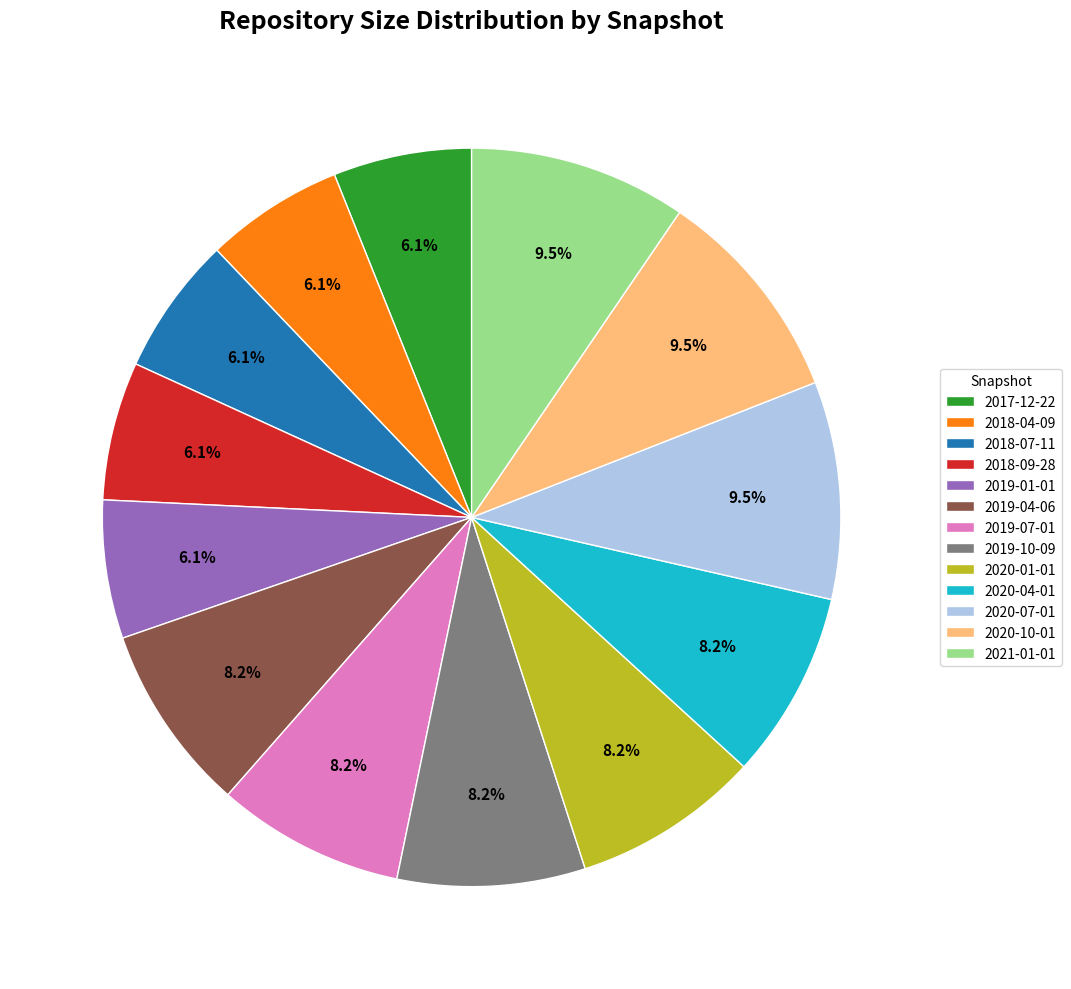

How many segments does this pie chart have?

13